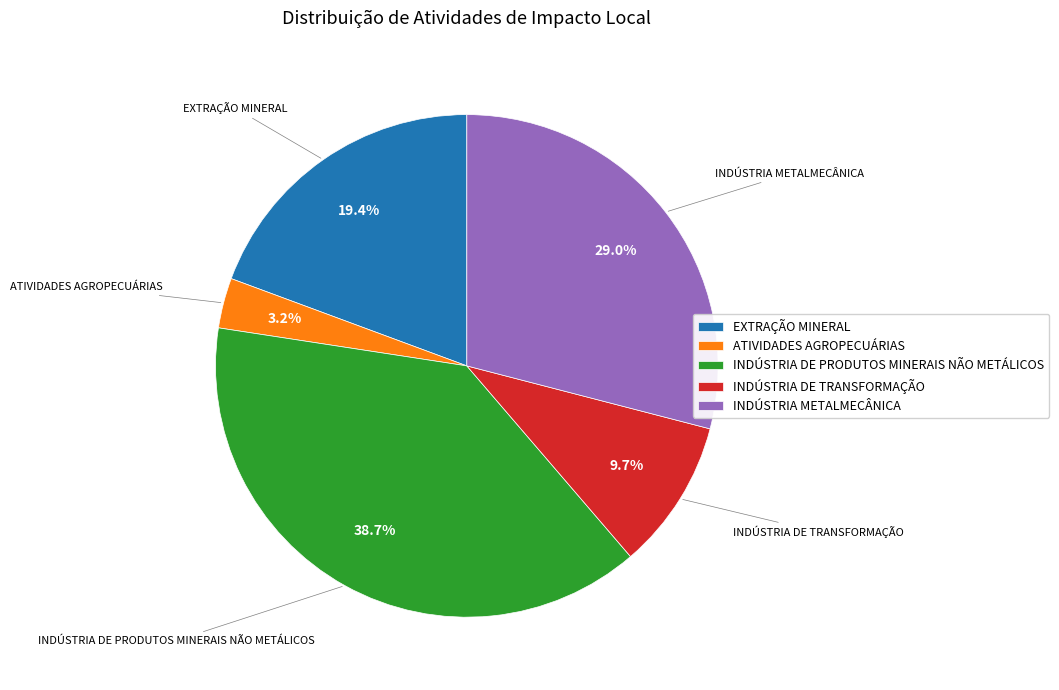

What is the smallest slice in the pie chart?

ATIVIDADES AGROPECUÁRIAS